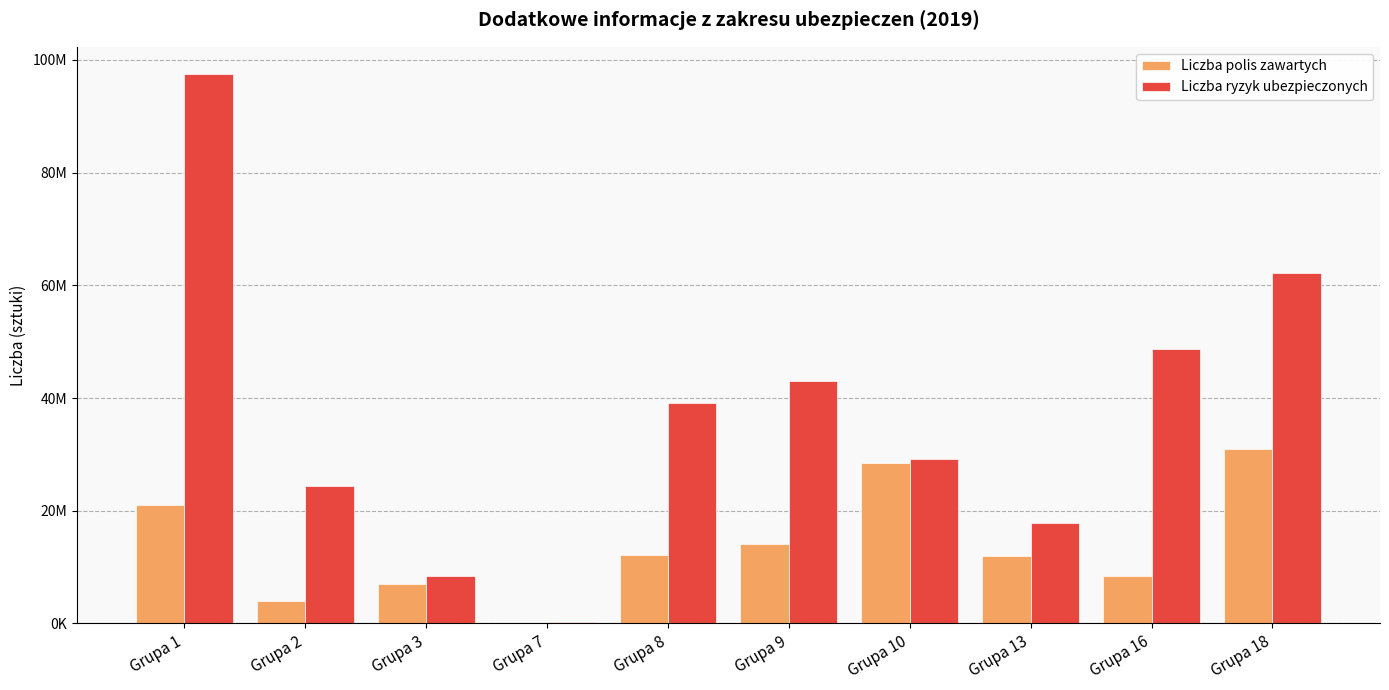

Which category has the highest value across all series?

Grupa 1